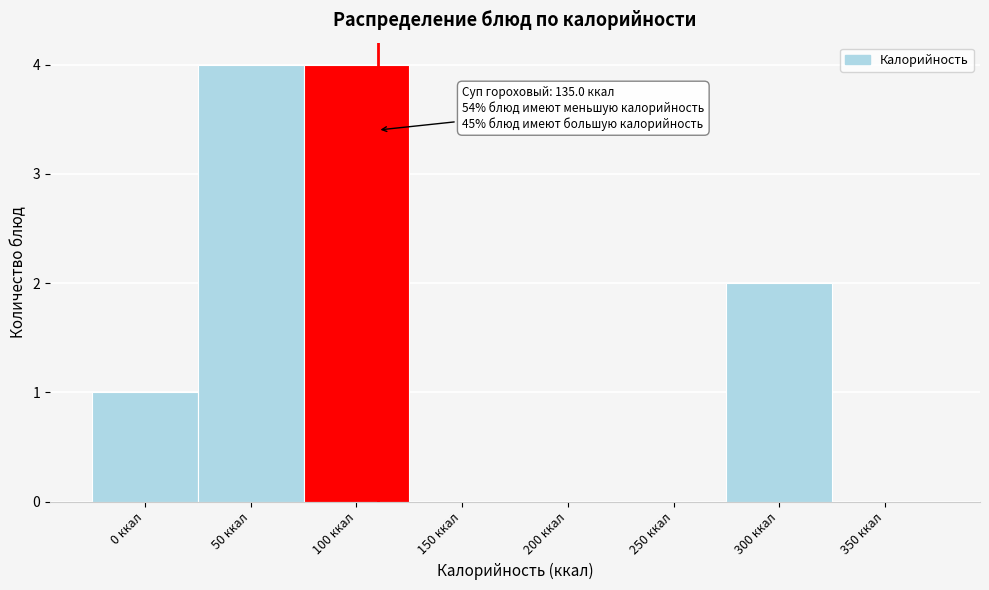

Reading left to right, what are all the values shown in this chart?

0 ккал=1	50 ккал=4	100 ккал=4	150 ккал=0	200 ккал=0	250 ккал=0	300 ккал=2	350 ккал=0